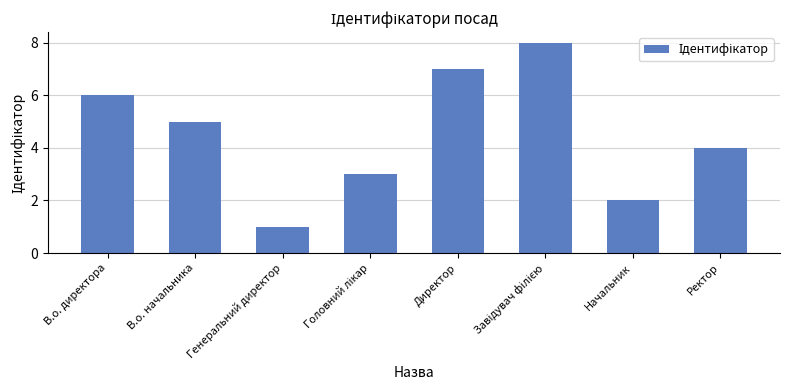

Count the values in the range 3 to 7.

5